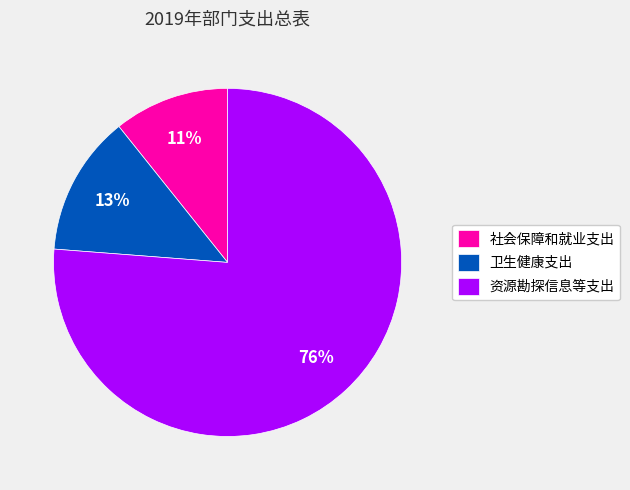

What is the smallest slice in the pie chart?

社会保障和就业支出